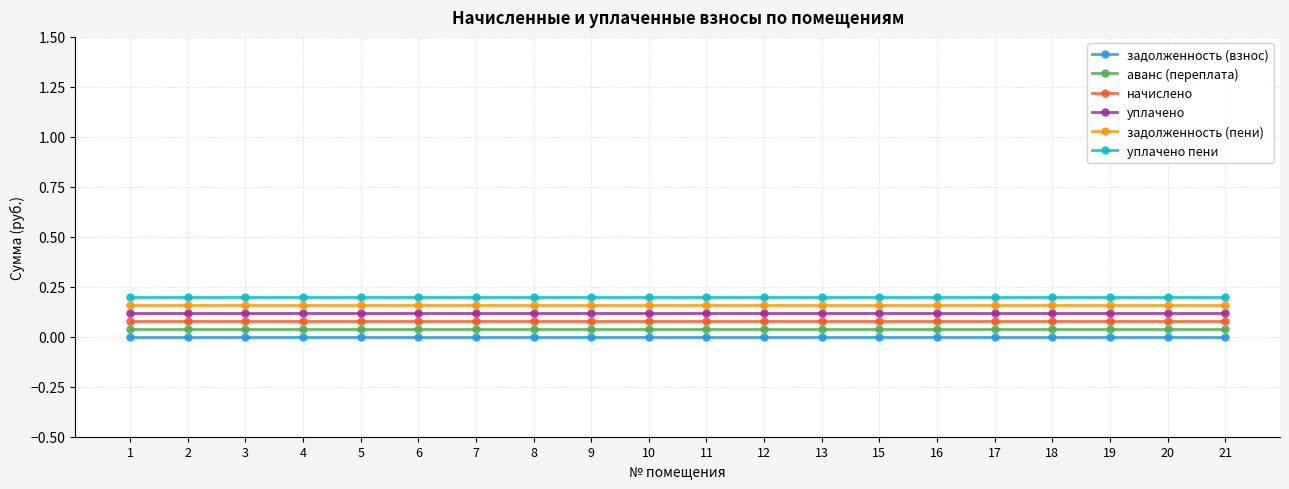

The аванс (переплата) series shows 0.0 at 15. True or false?

True